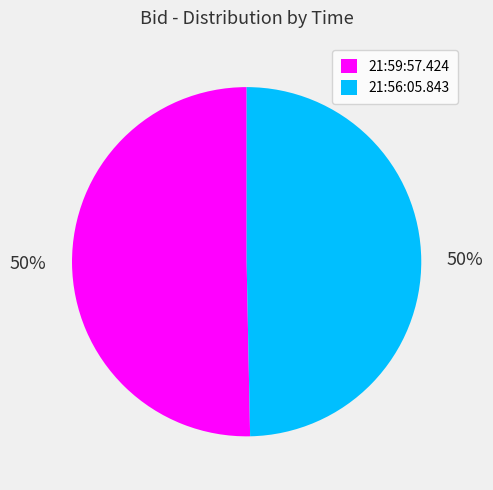

To the nearest percent, what percentage of the pie is 21:56:05.843?

50%